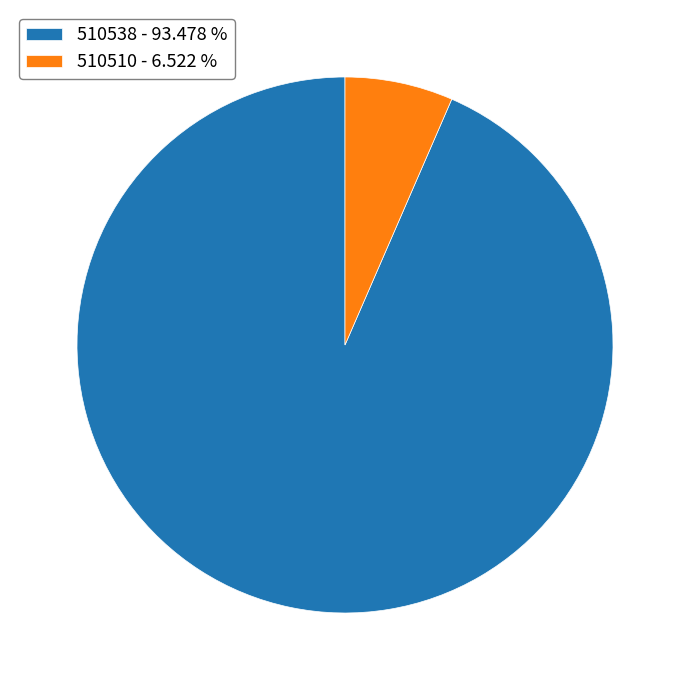

Is it true that 510538 is 84% of the pie?

False